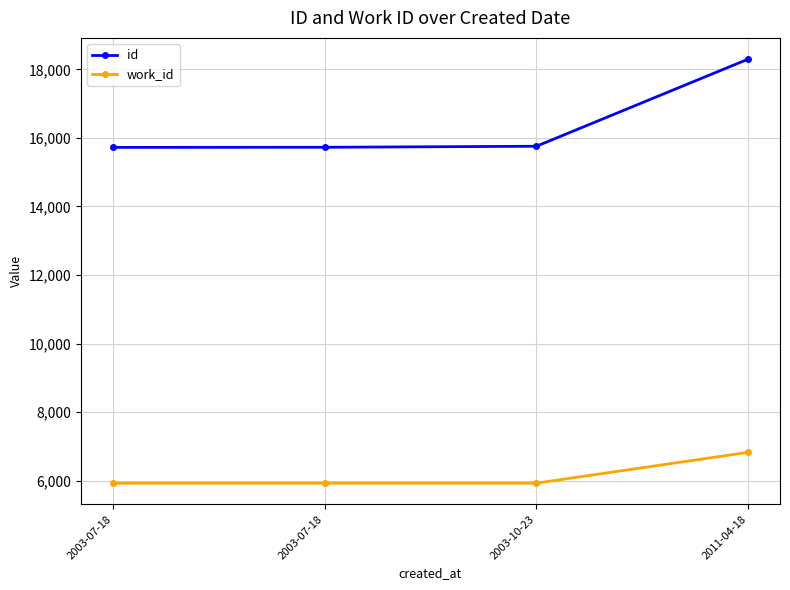

How many categories are shown in the chart?

4